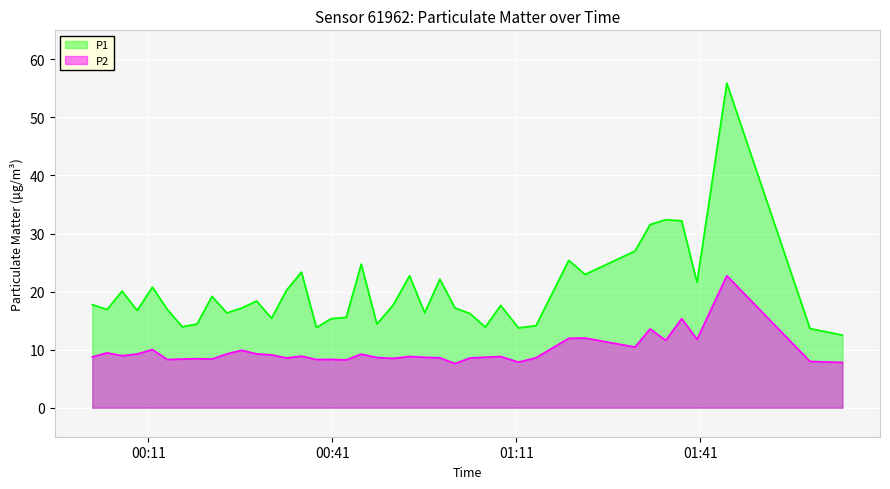

List the series in order of their peak value, lowest first.

P2, P1